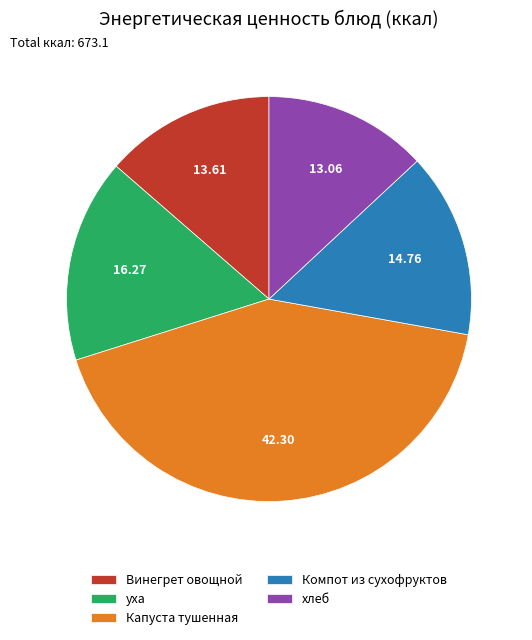

Combined, do Капуста тушенная and Компот из сухофруктов account for over 50%?

Yes